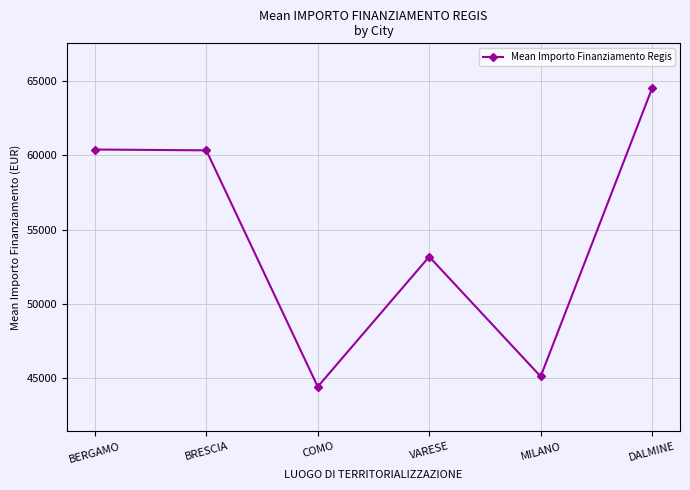

What is the sum of the values at MILANO and BERGAMO?

105508.2